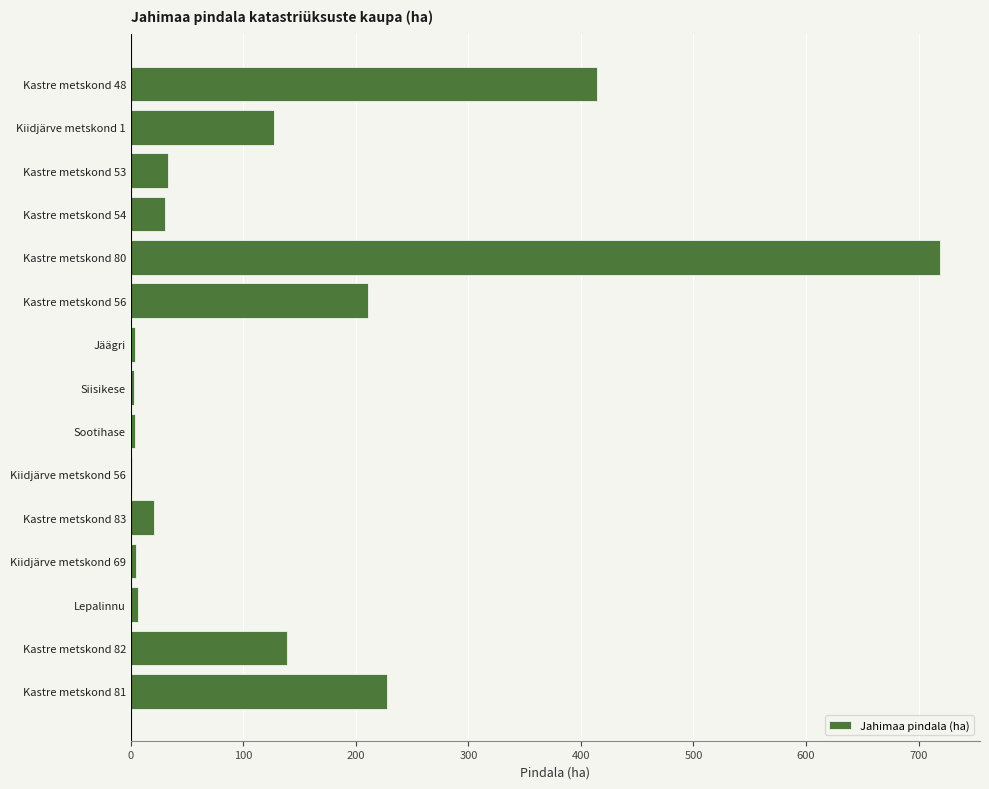

What is the sum of all values?

1944.0